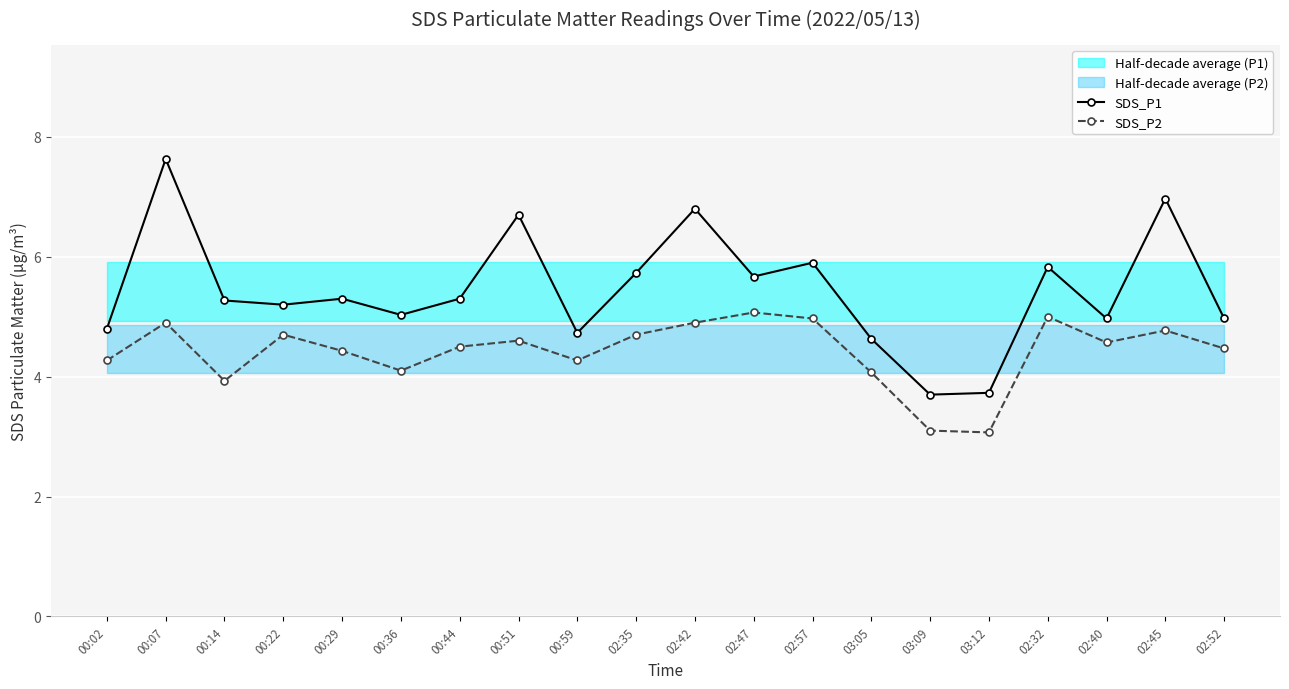

Which series has the largest total across all categories?

SDS_P1